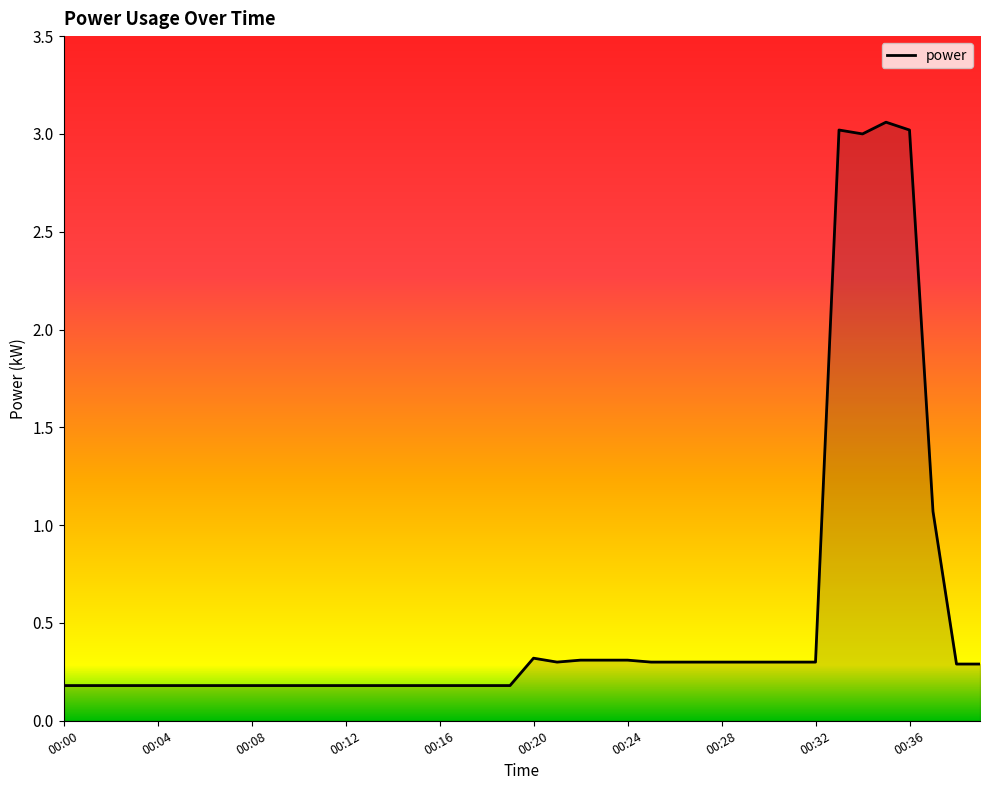

What is the difference between the maximum and minimum values?

2.9